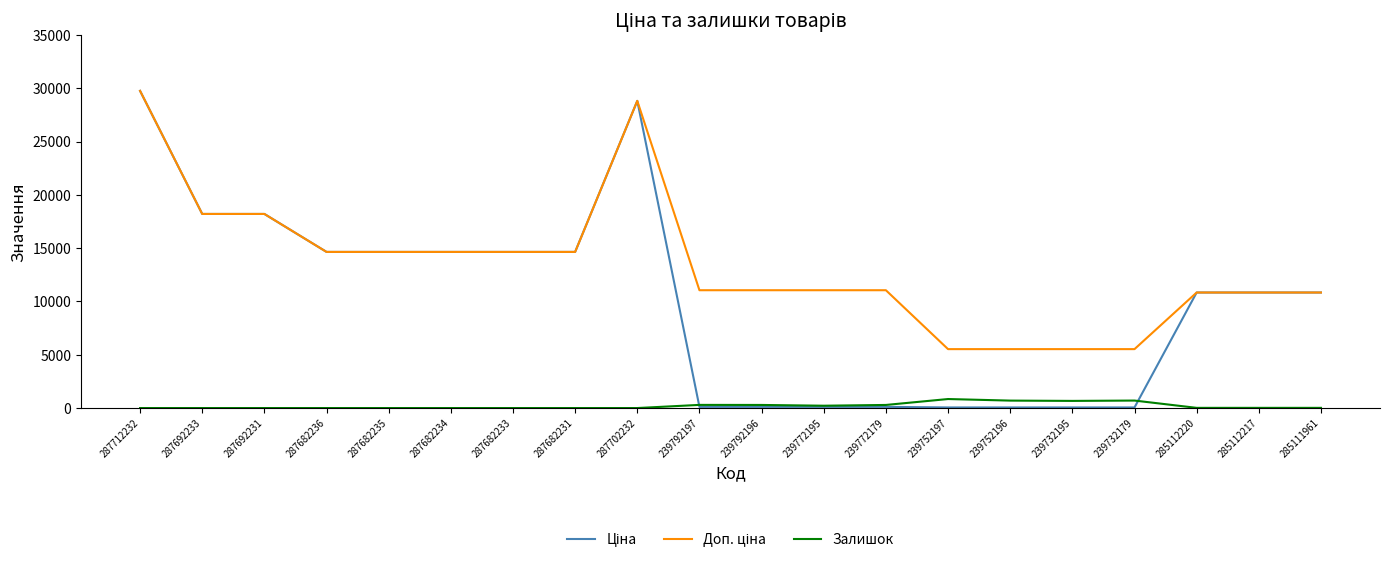

What is the total value across all series at 287692233?

36424.0